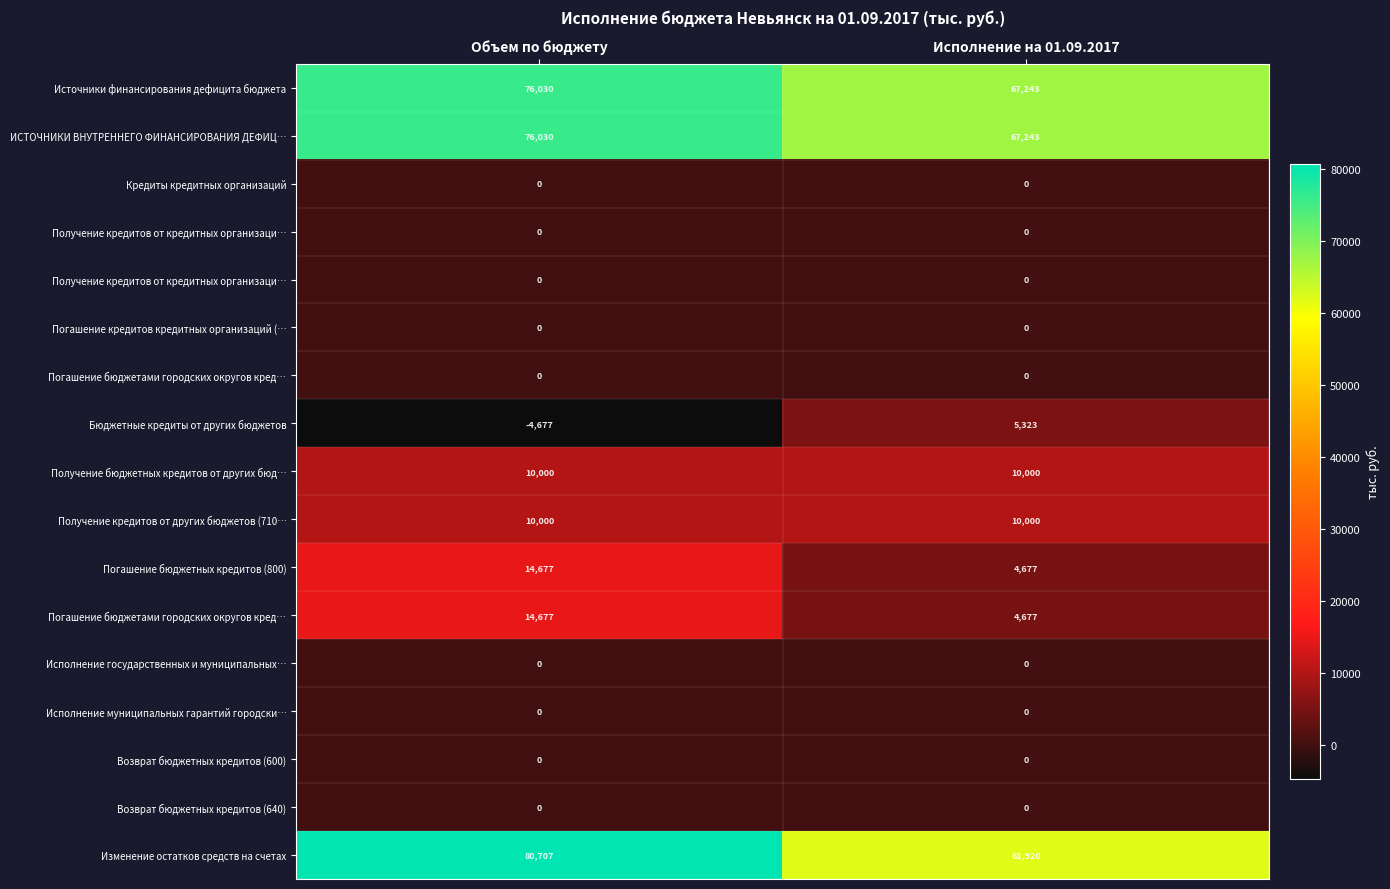

Between Объем по бюджету and Исполнение на 01.09.2017, which is larger?

Объем по бюджету